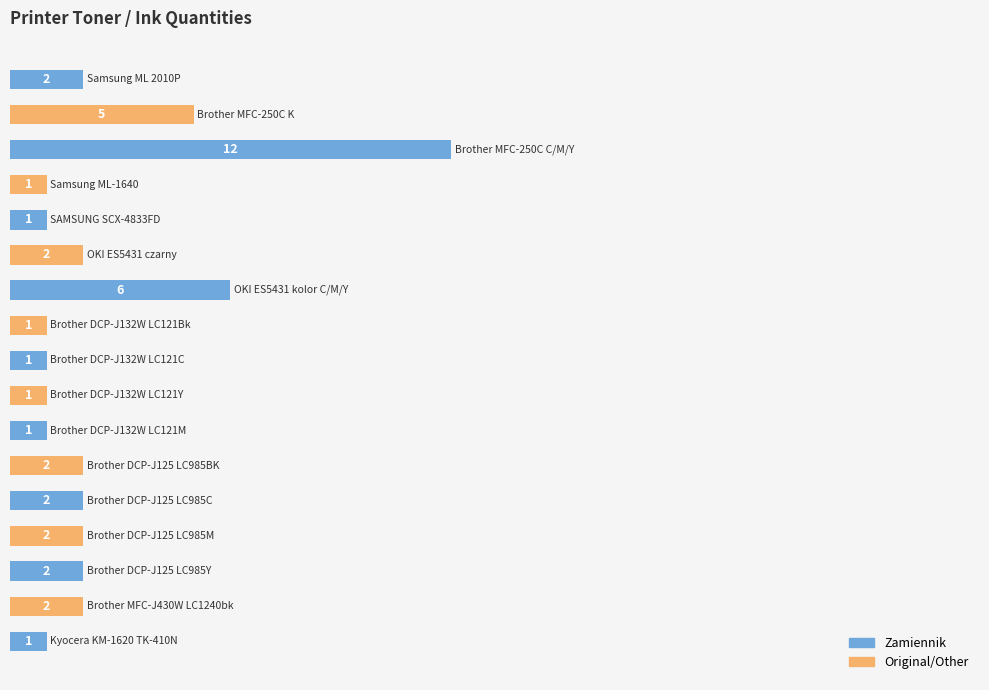

Are the bars horizontal?

Yes